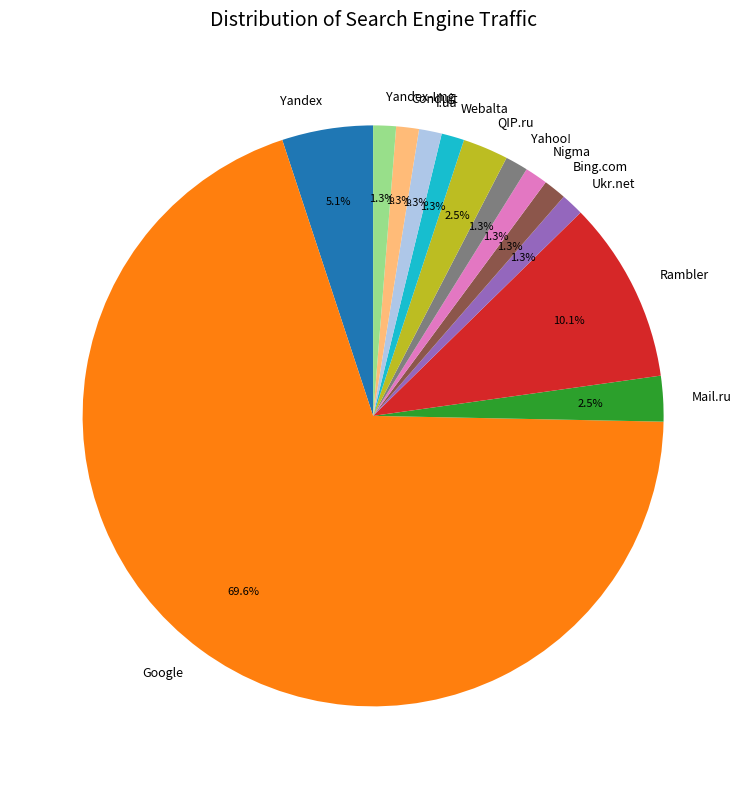

What is the total percentage of Yandex and Mail.ru?

7.6%